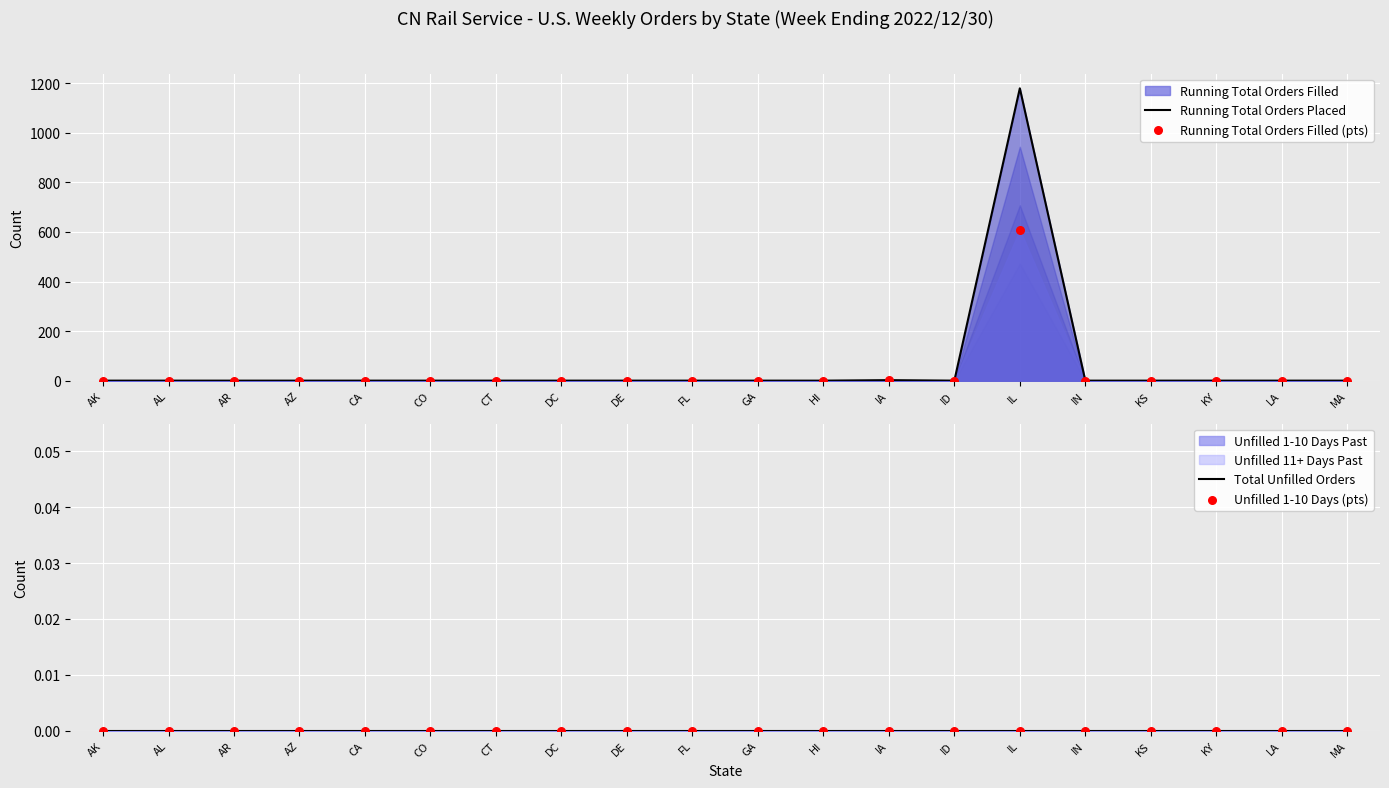

Which series contains the highest Y value?

Running Total Orders Placed